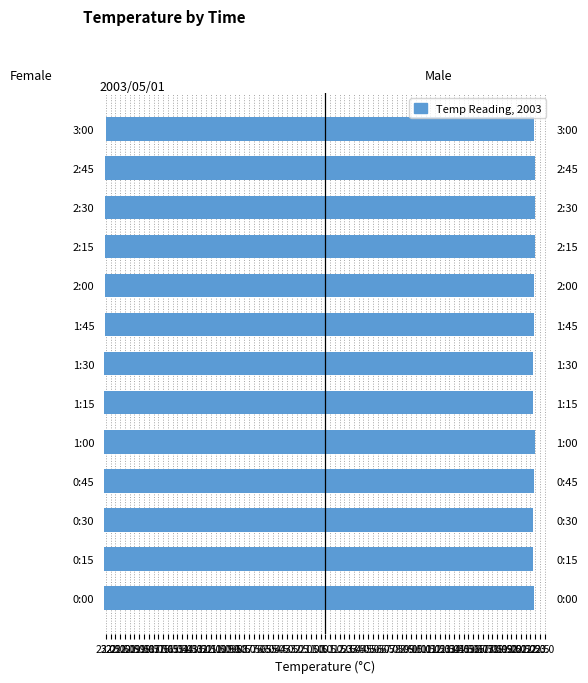

What position from the left is 0:30?

3